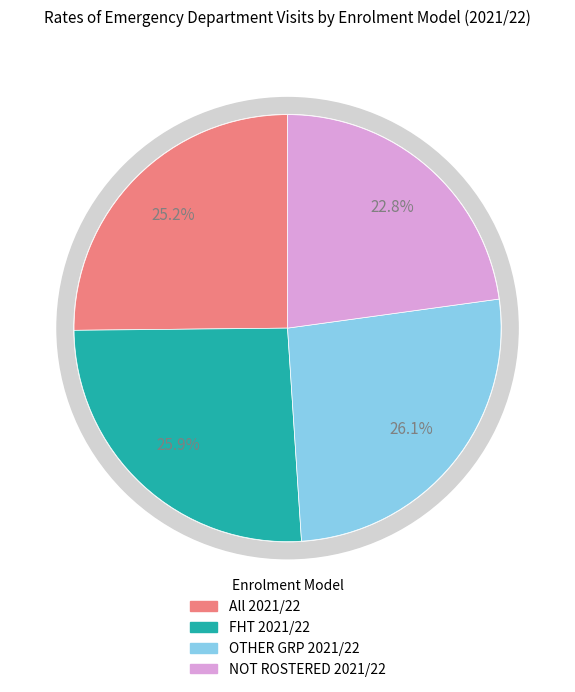

To the nearest percent, what percentage of the pie is FHT 2021/22?

26%